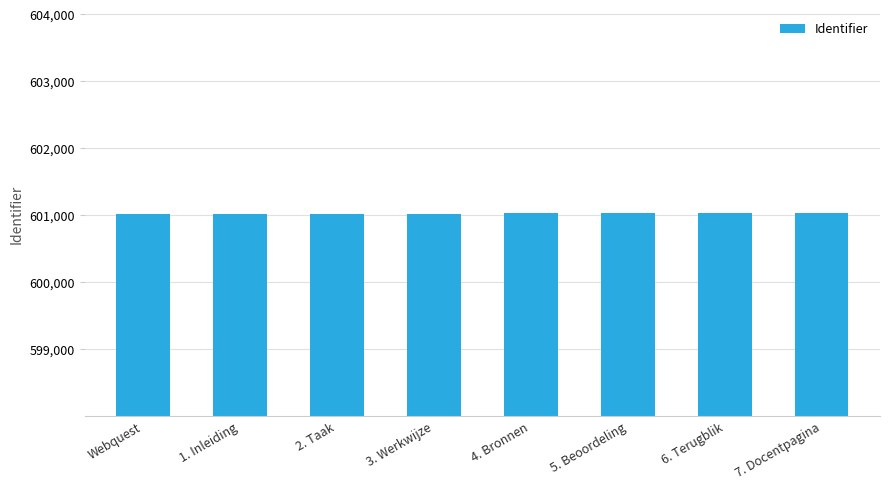

What is the value of the 6th bar from the left?

601032